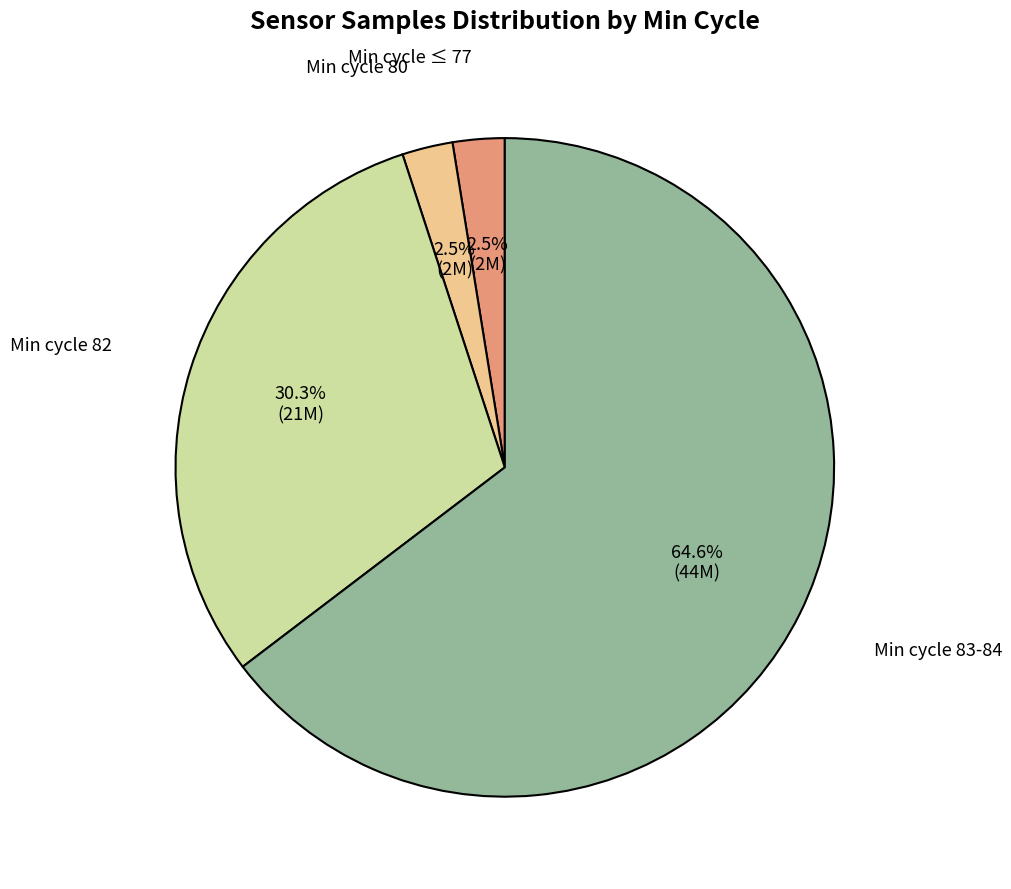

Is there any slice that represents more than half of the pie?

Yes